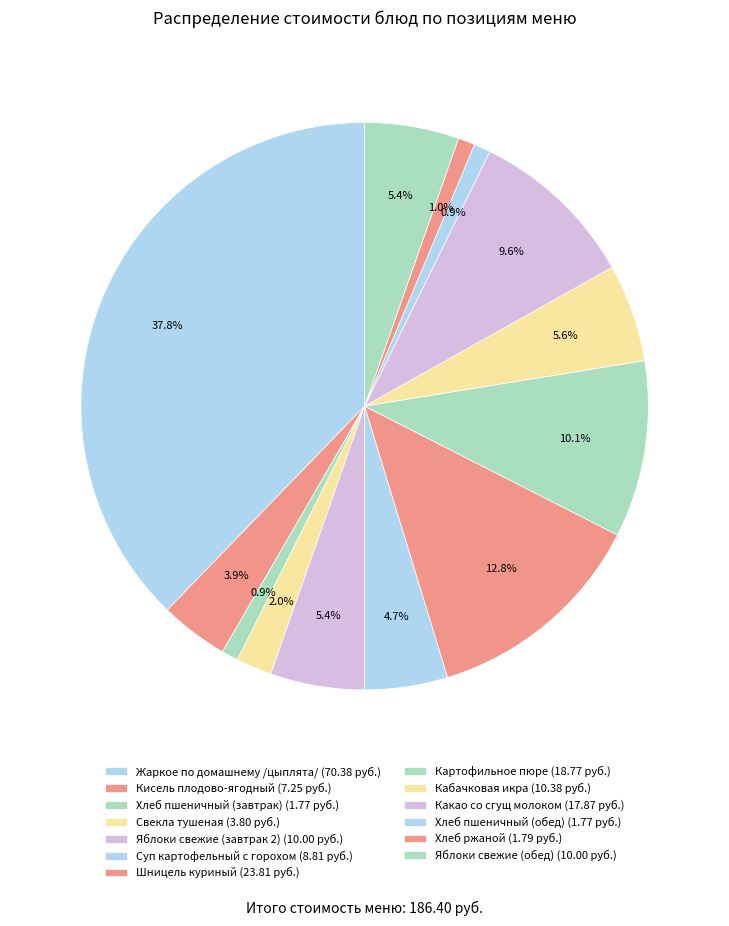

Count the number of slices in the pie.

13